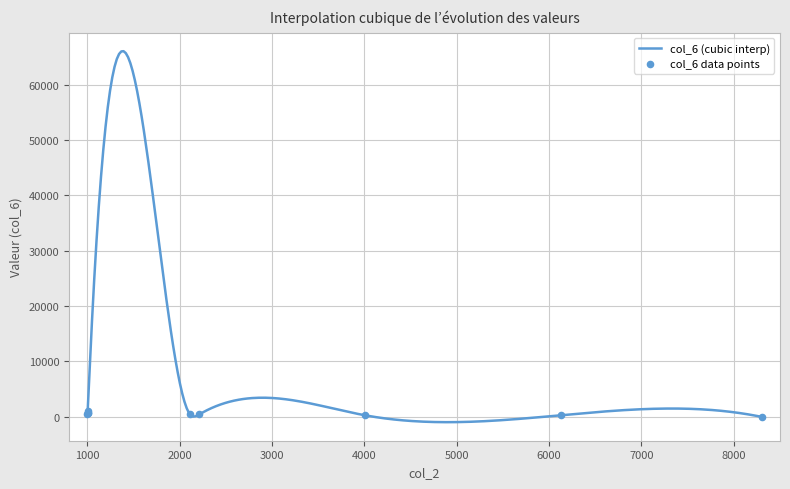

Which has a higher value, 1004 or 4001?

1004